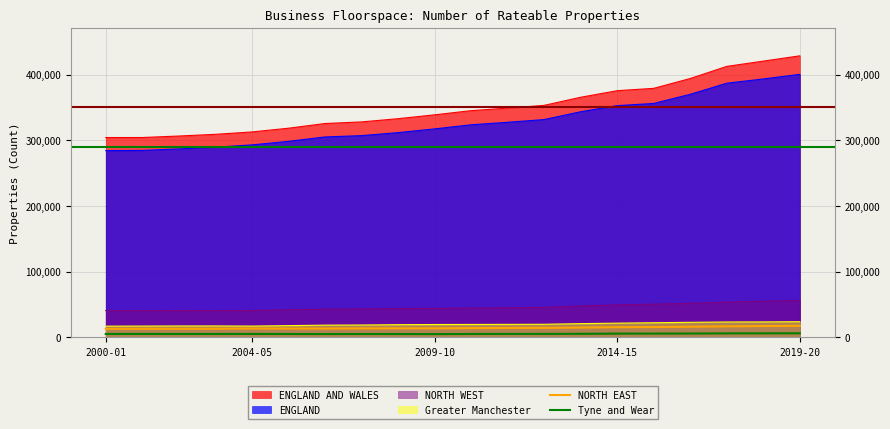

The NORTH EAST series shows 15970 at 16. True or false?

True